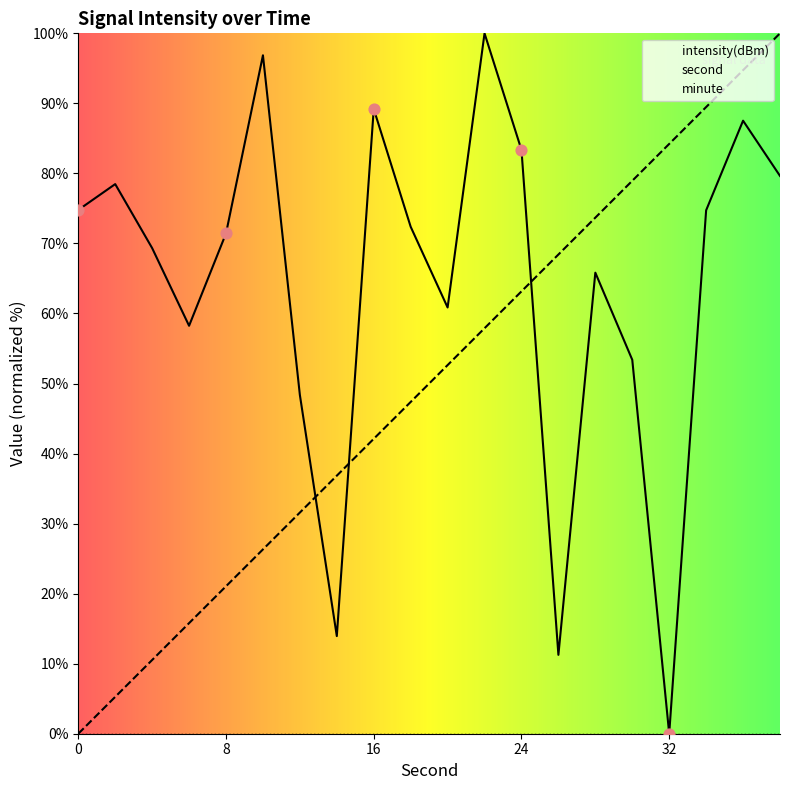

At how many categories does at least one series exceed 7?

20